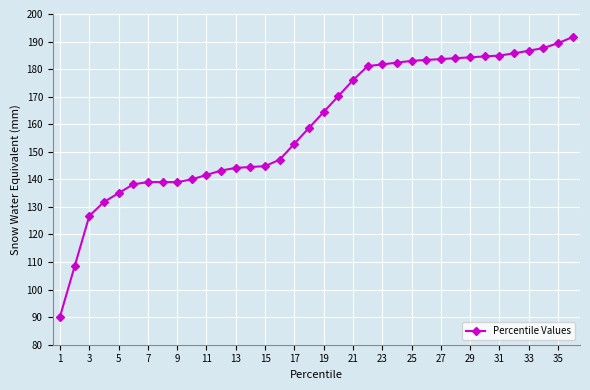

What is the minimum value shown in the chart?

90.2